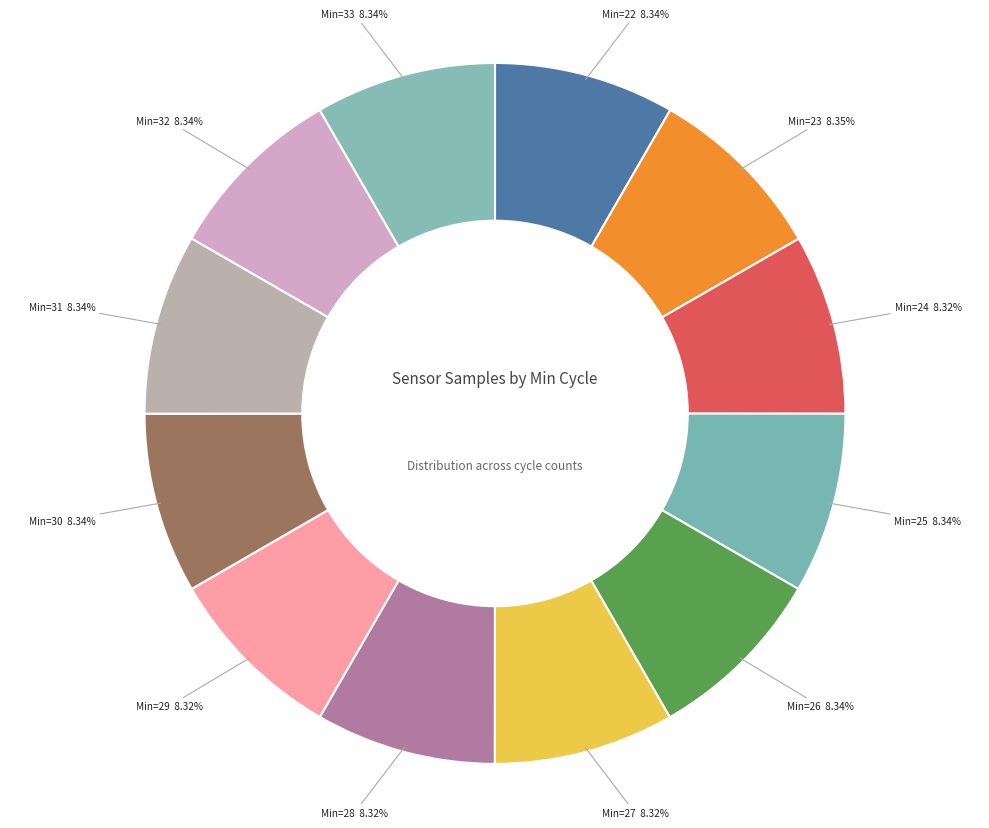

To the nearest percent, what is the average slice percentage?

8%